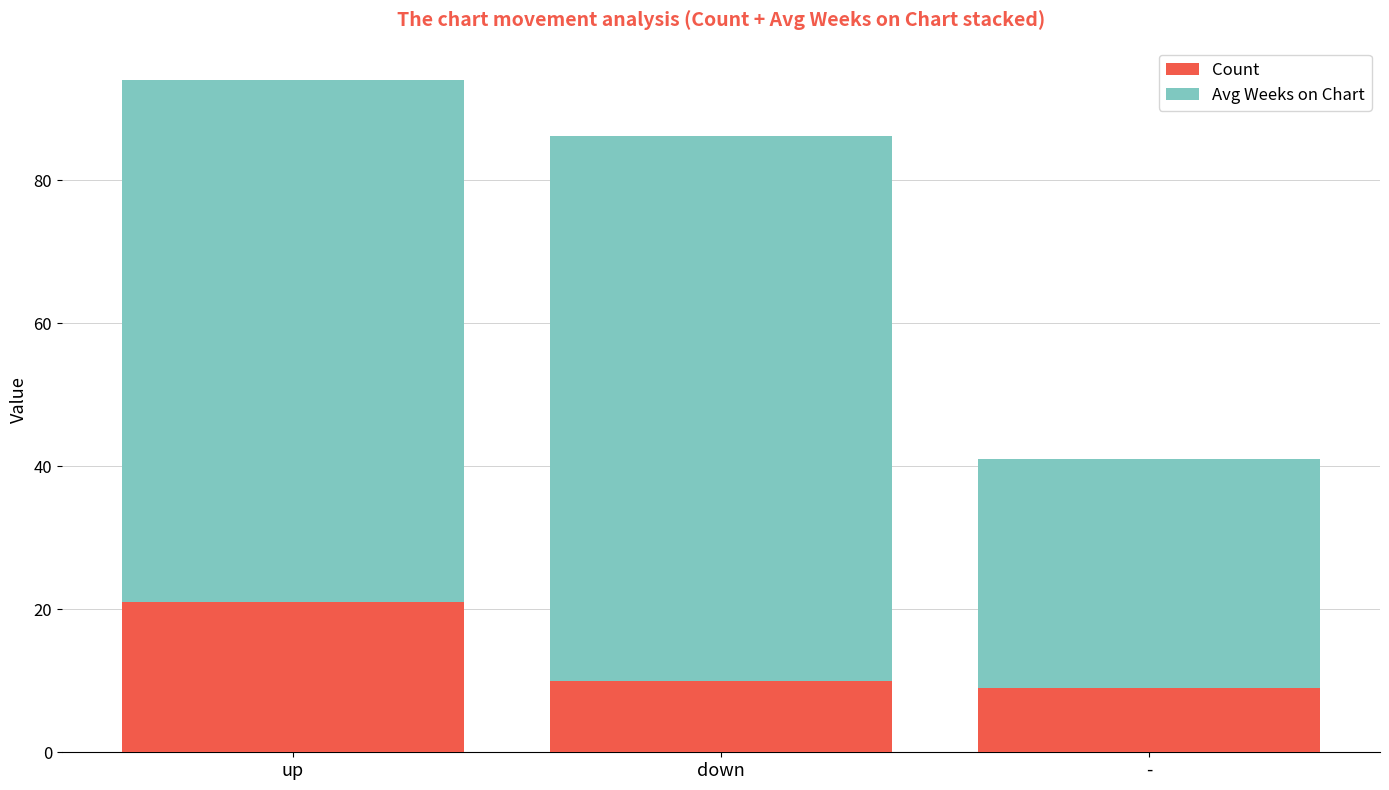

True or false: Count has a value of 9.0 at -.

True